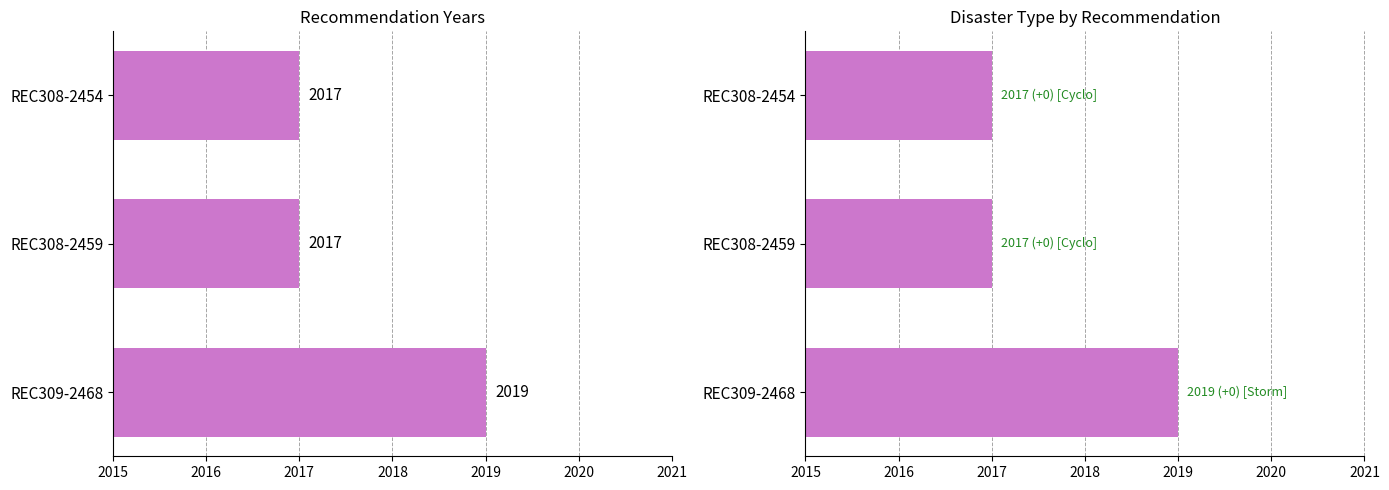

Is the value of Year at REC308-2454 greater than the value of Year (Disaster) at REC308-2454?

No